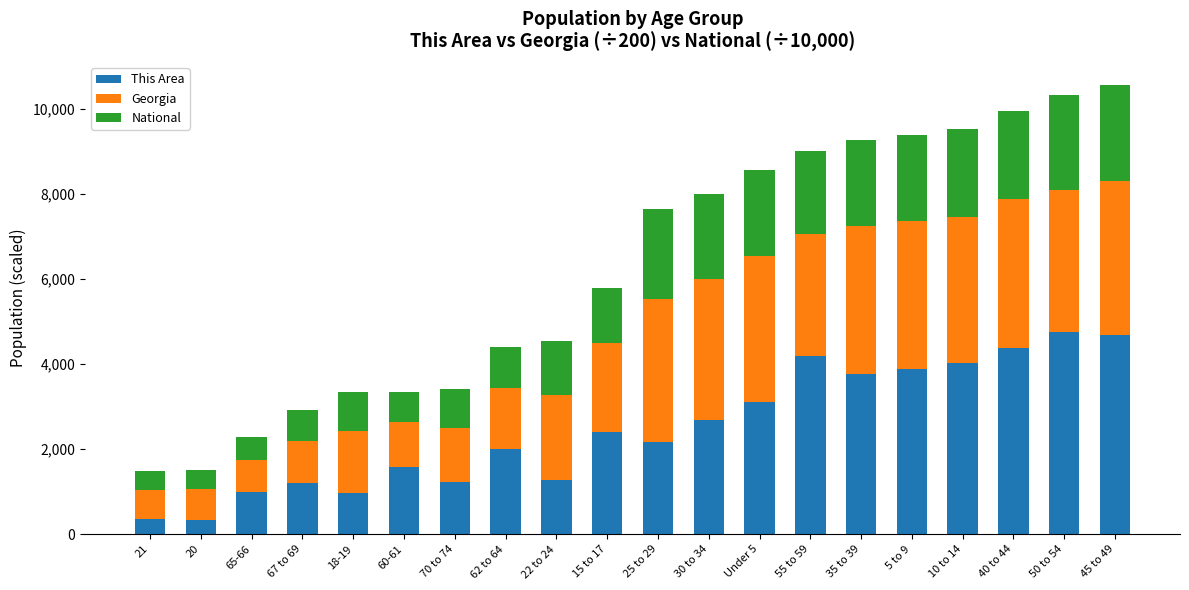

What is the total value across all series at 35 to 39?

9267.3